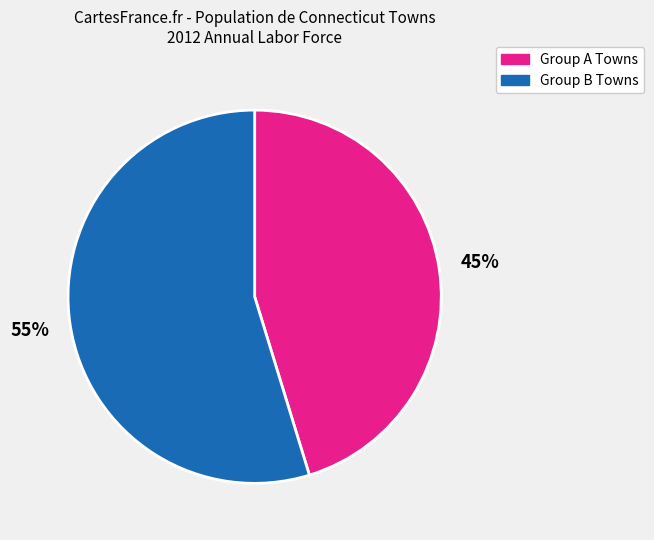

Do Group A Towns and Group B Towns together represent more than half of the pie?

Yes